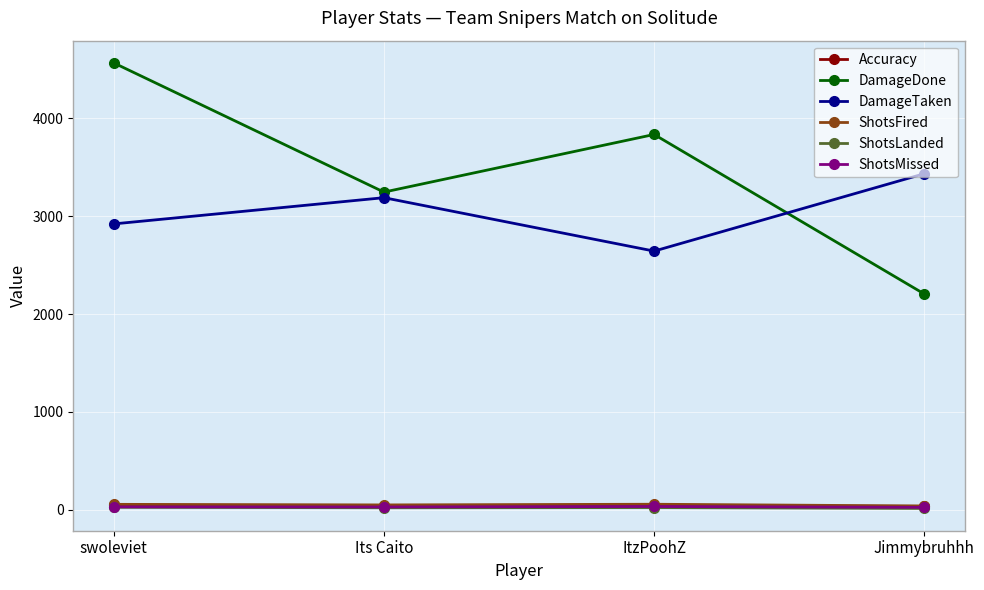

How many lines are shown in the chart?

6